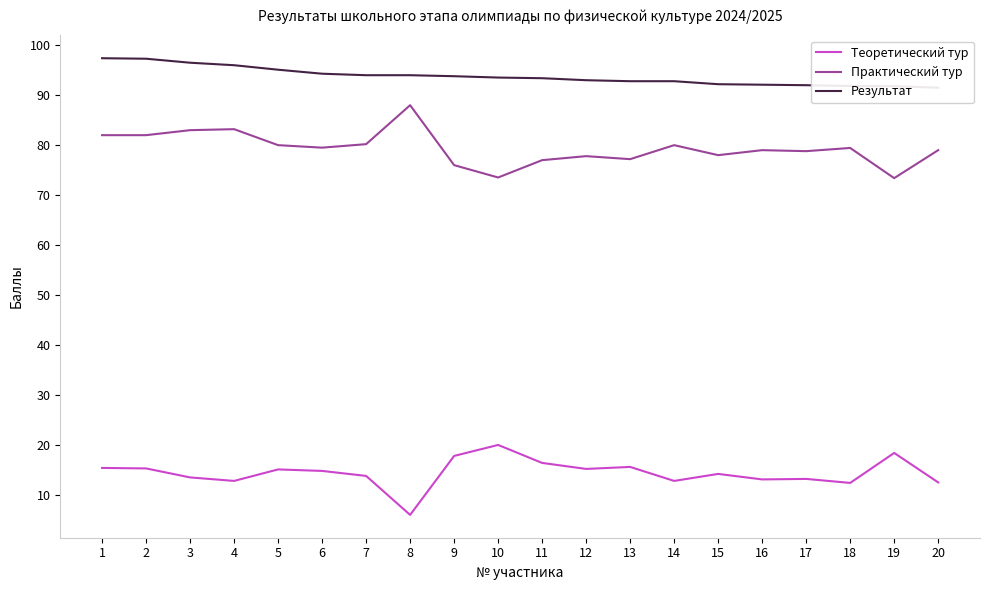

Reading left to right, extract all data points from this chart.

Теоретический тур: 15.4	15.3	13.5	12.8	15.1	14.8	13.8	6.0	17.8	20.0	16.4	15.2	15.6	12.8	14.2	13.1	13.2	12.4	18.4	12.5
Практический тур: 82.0	82.0	83.0	83.2	80.0	79.5	80.2	88.0	76.0	73.5	77.0	77.8	77.2	80.0	78.0	79.0	78.8	79.4	73.4	79.0
Результат: 97.4	97.3	96.5	96.0	95.1	94.3	94.0	94.0	93.8	93.5	93.4	93.0	92.8	92.8	92.2	92.1	92.0	91.8	91.8	91.5